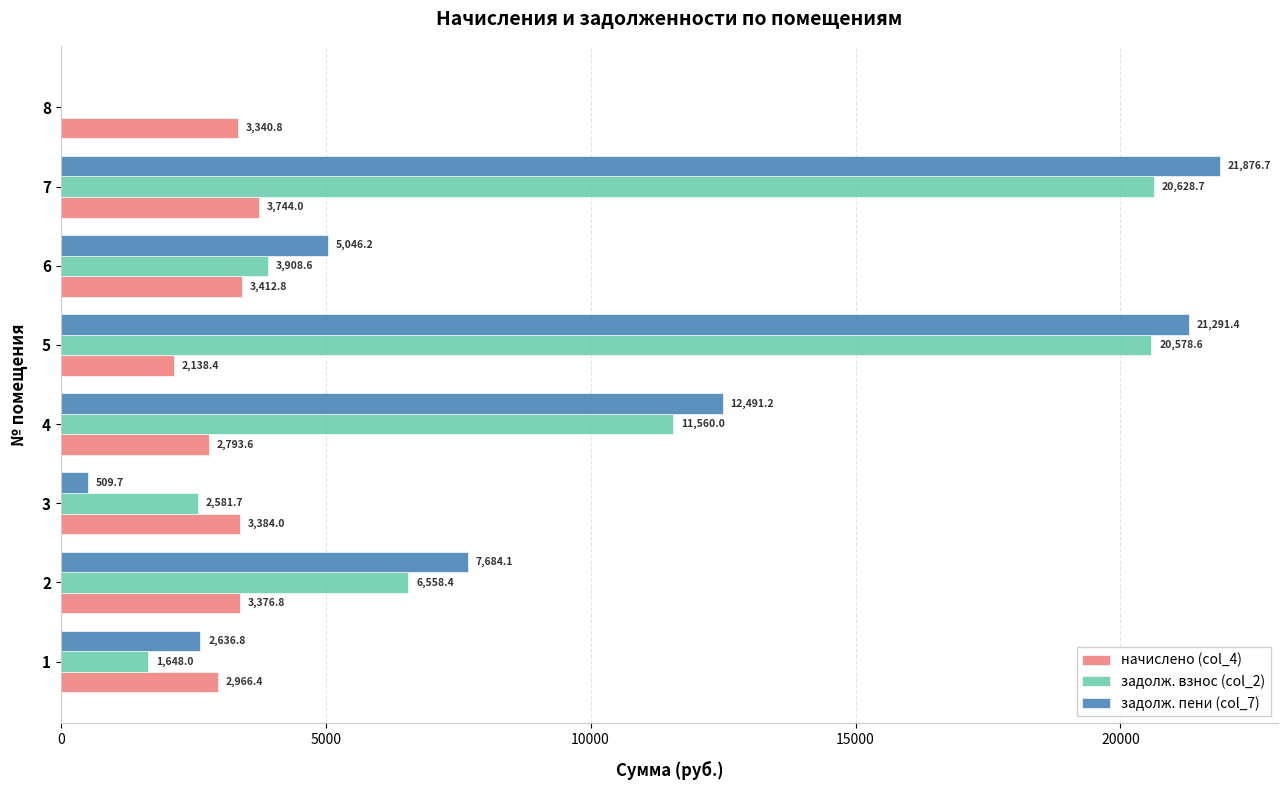

Is it true that начислено (col_4) equals 5915.9 at 2?

False